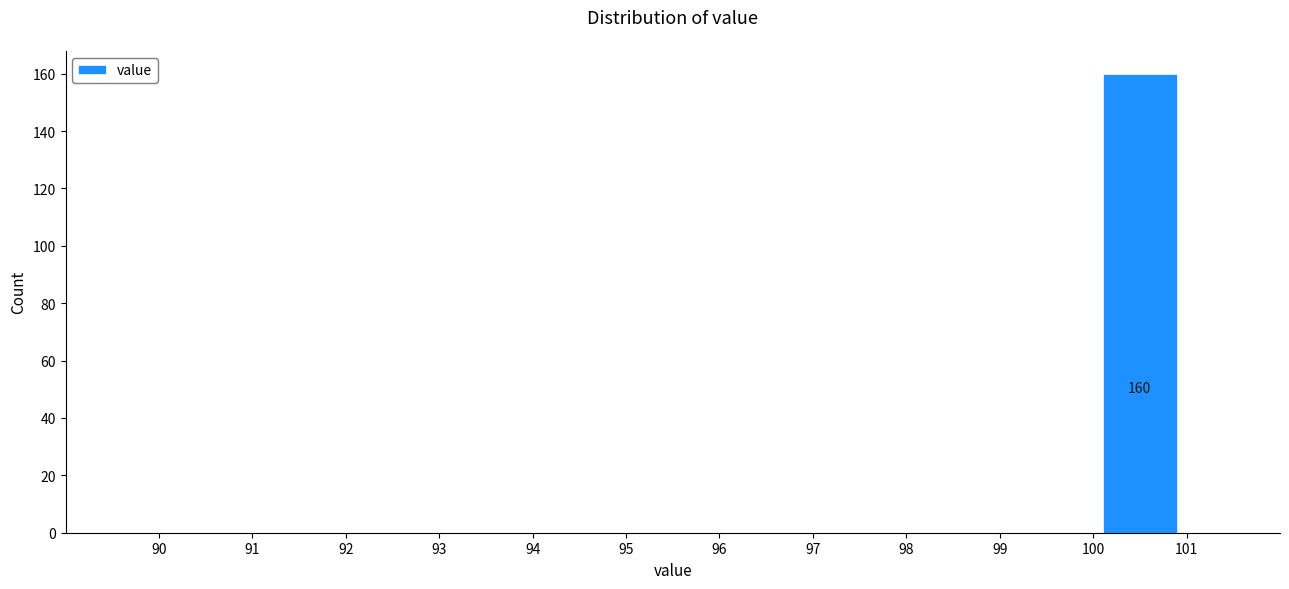

Over which range of the x-axis is the bar tallest?

100 to 101